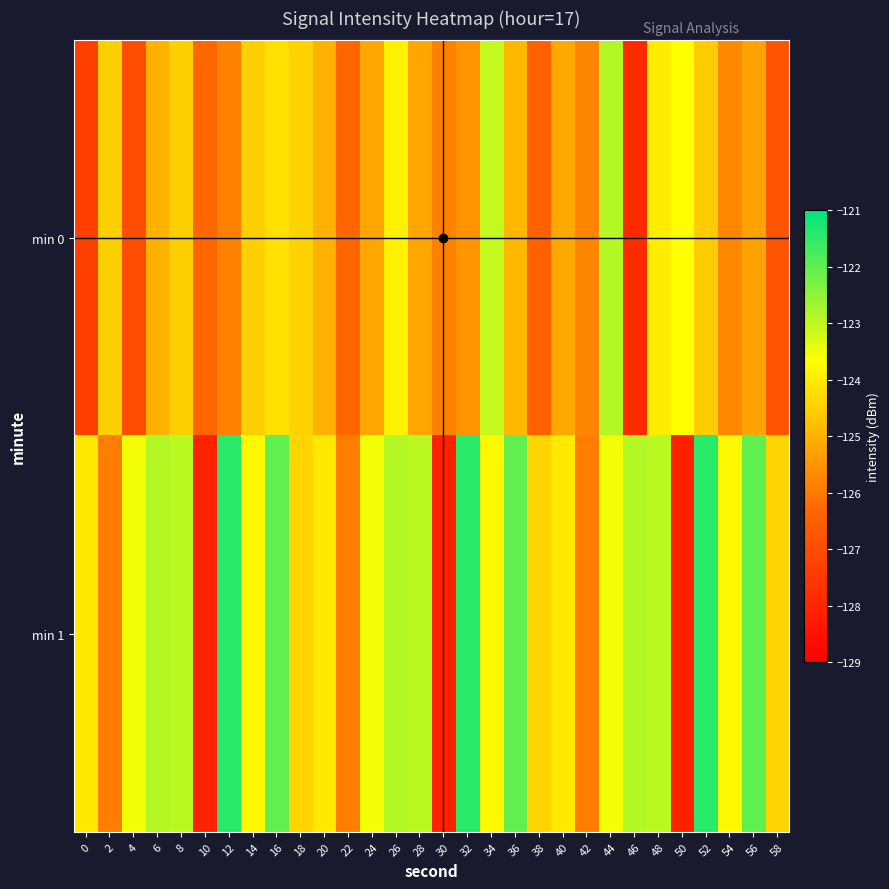

How many series are shown in this chart?

2